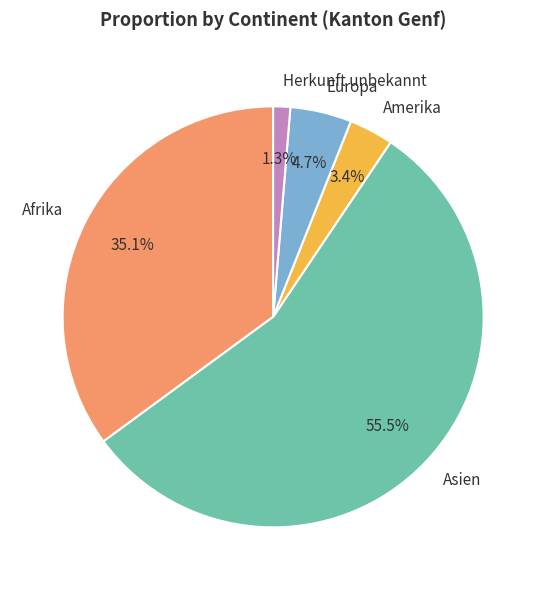

What portion of the pie excludes Amerika?

96.6%